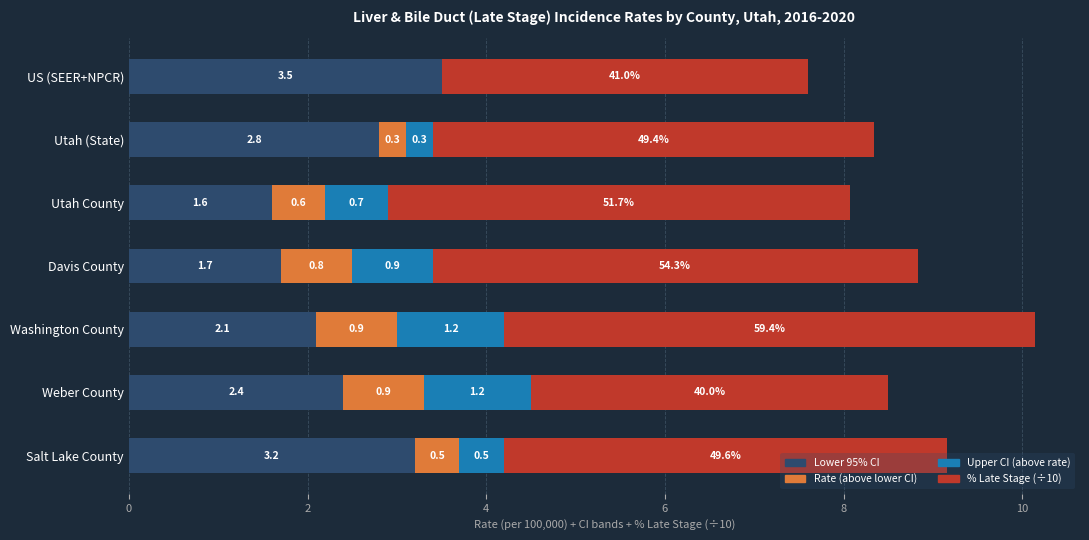

Read the Lower 95% CI value at Davis County.

1.7